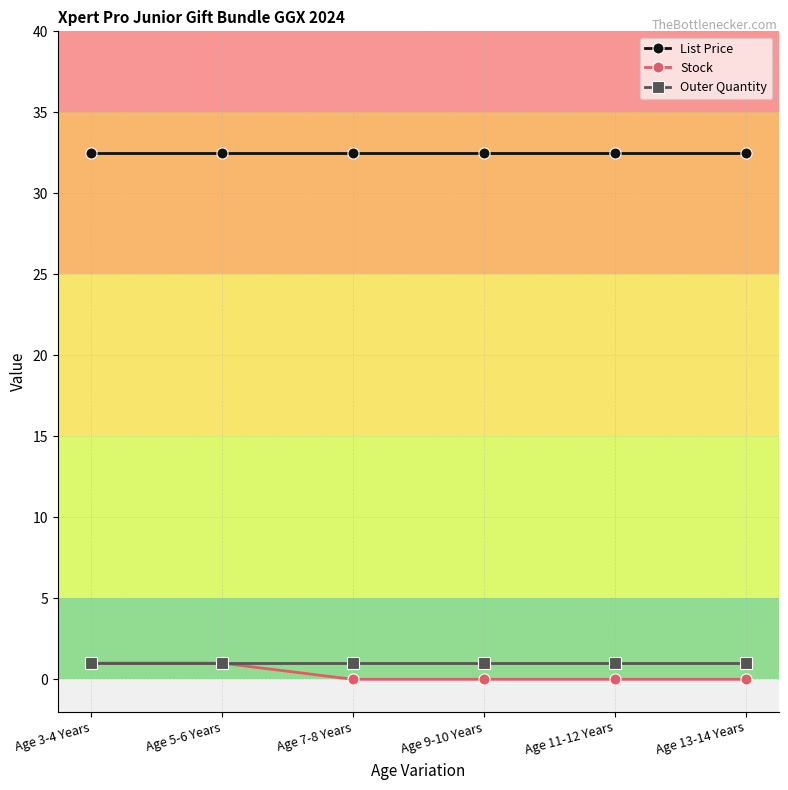

What is the value of the Outer Quantity point at the 1st from the left?

1.0